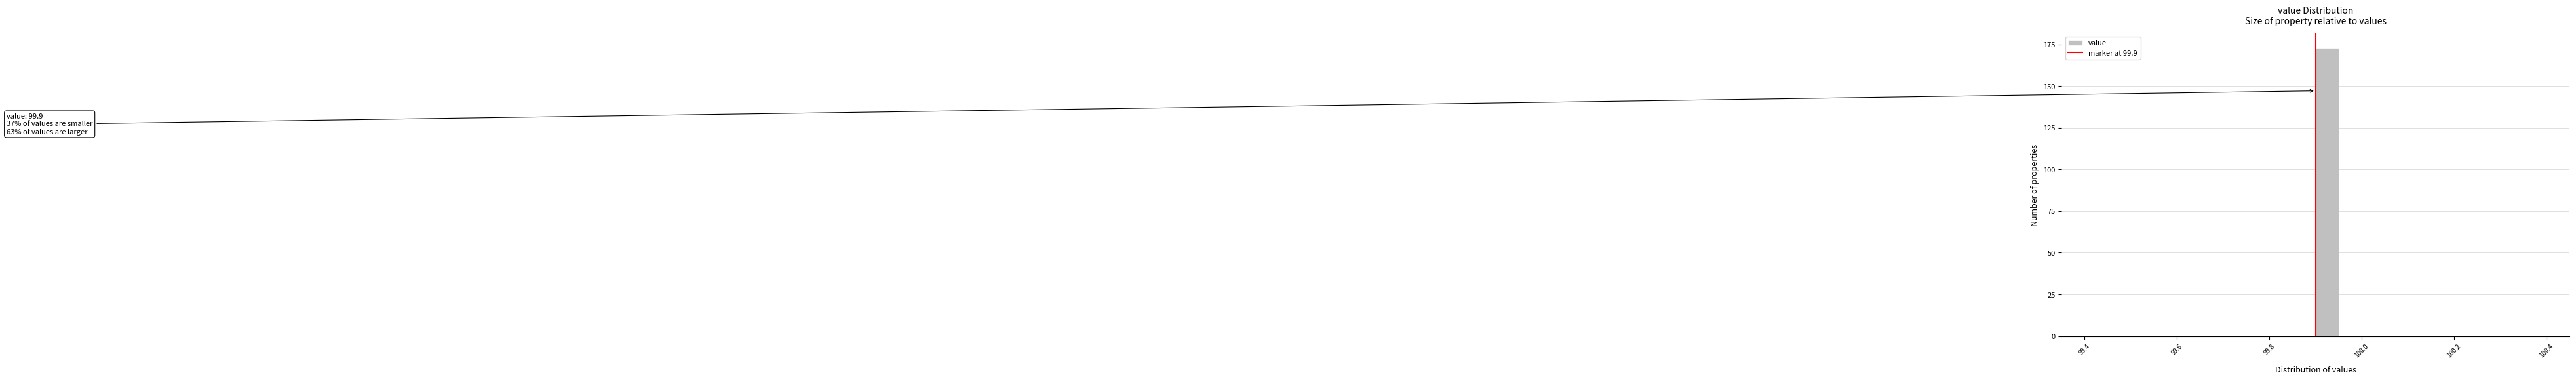

Read against the x-axis, roughly where is the centre of the tallest bar?

99.92